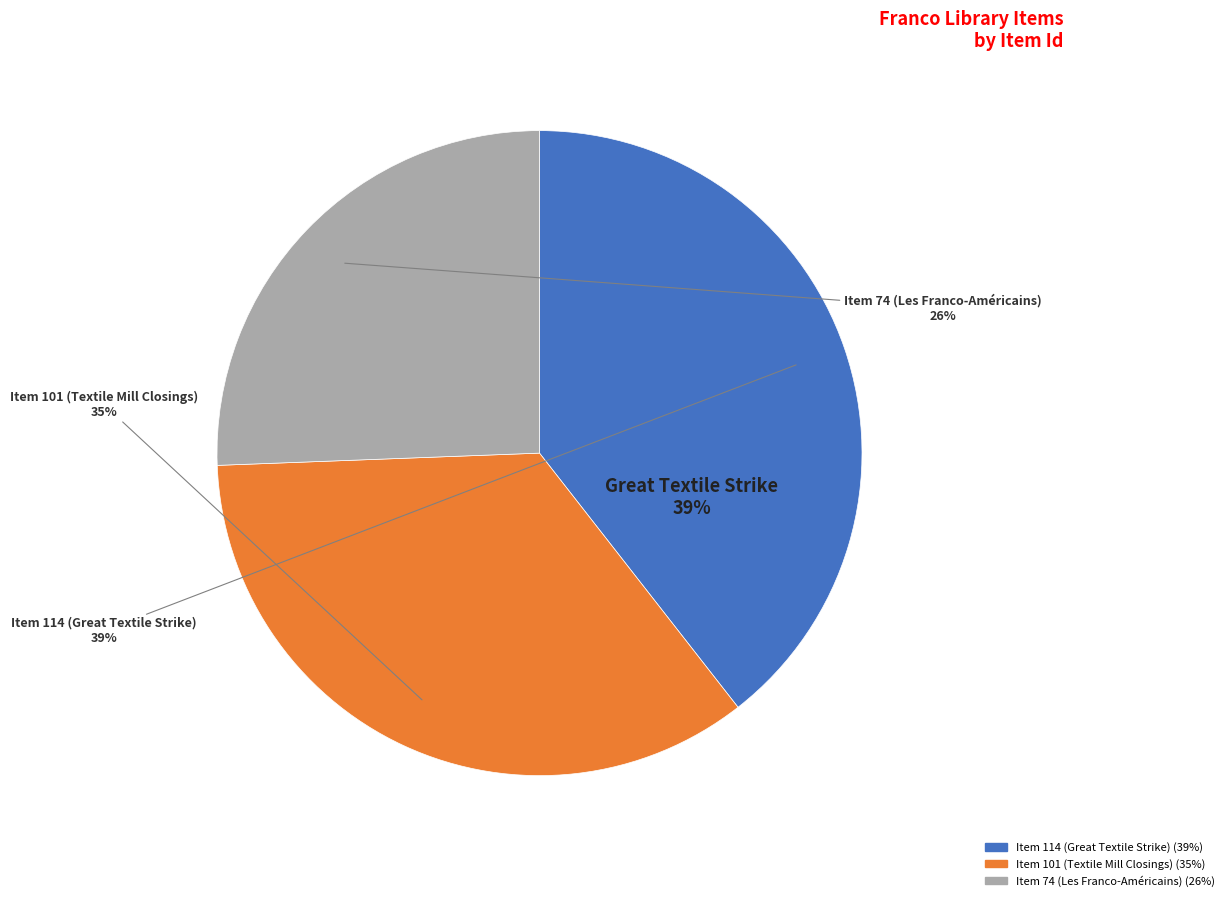

The Item 101 (Textile Mill Closings) slice represents 35% of the pie. True or false?

True